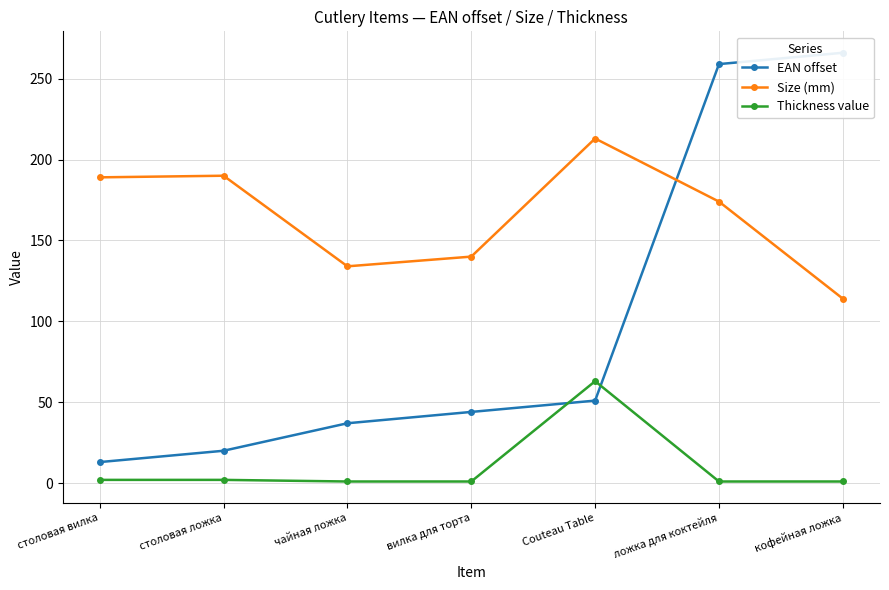

How many values in the EAN offset series exceed 44?

3